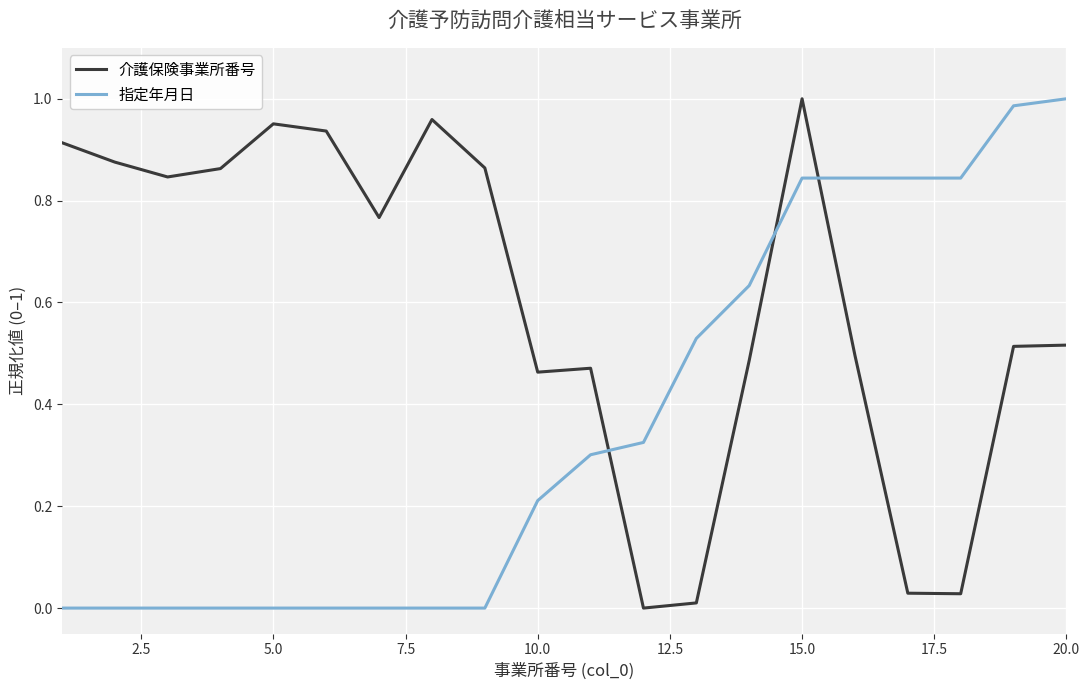

True or false: 介護保険事業所番号 and 指定年月日 intersect in this chart.

True